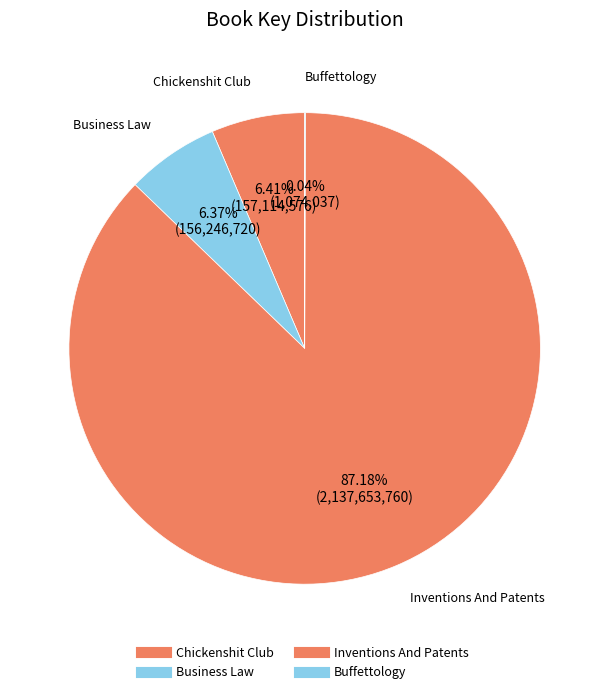

Rank the categories by value from highest to lowest.

Inventions And Patents, Chickenshit Club, Business Law, Buffettology